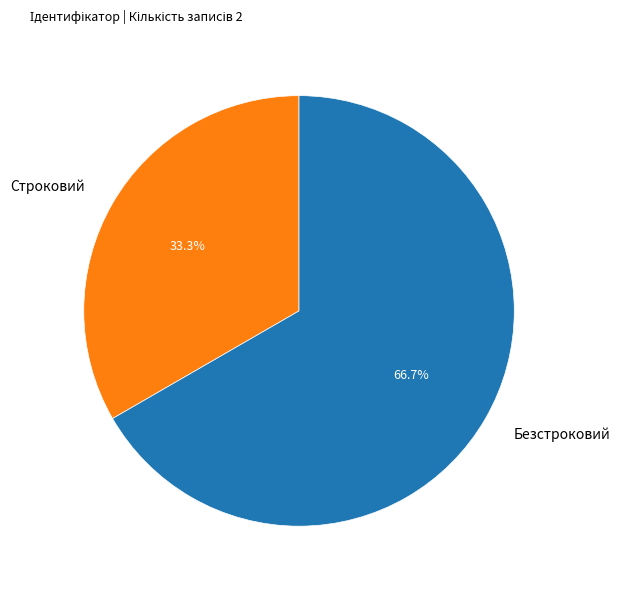

To the nearest percent, what portion does Строковий represent?

33%